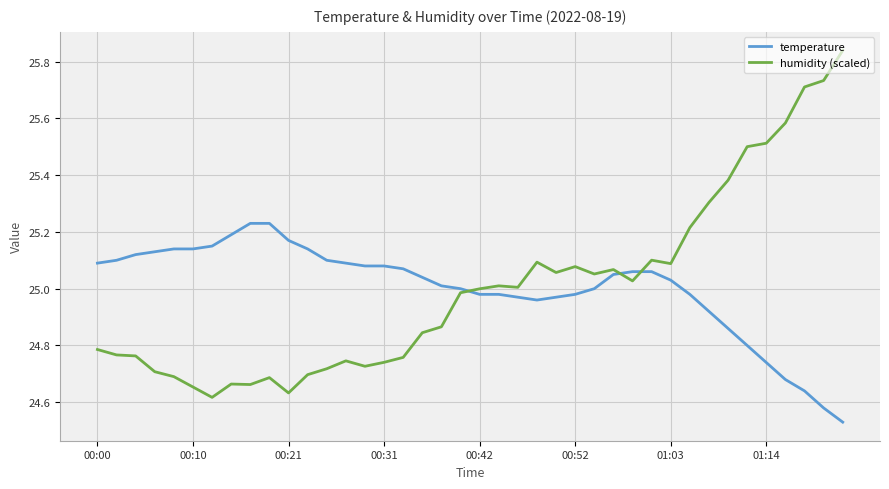

Which series has the largest range (max minus min)?

humidity (scaled)